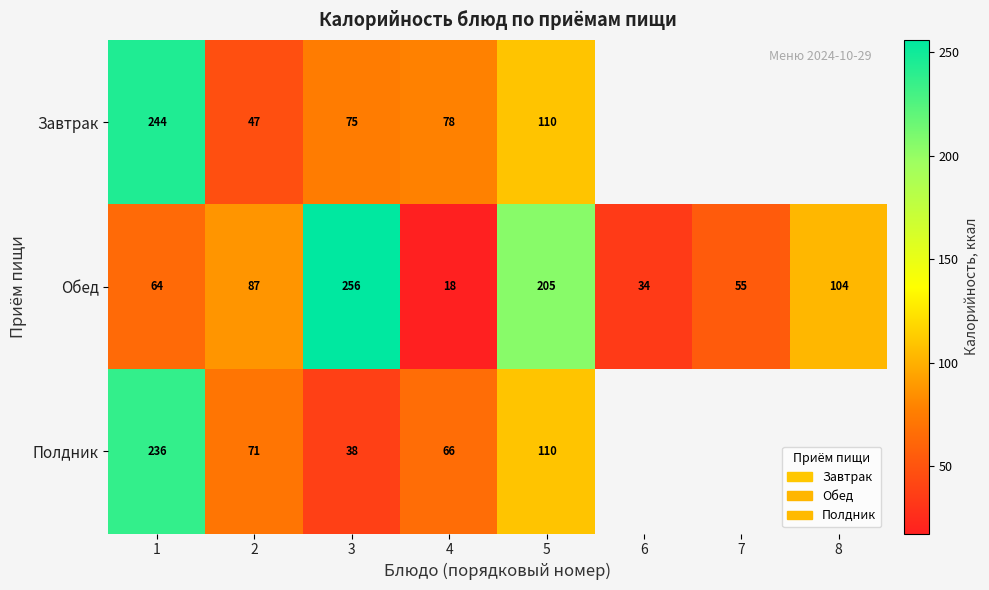

Is it true that Обед equals 425.9 at 3?

False